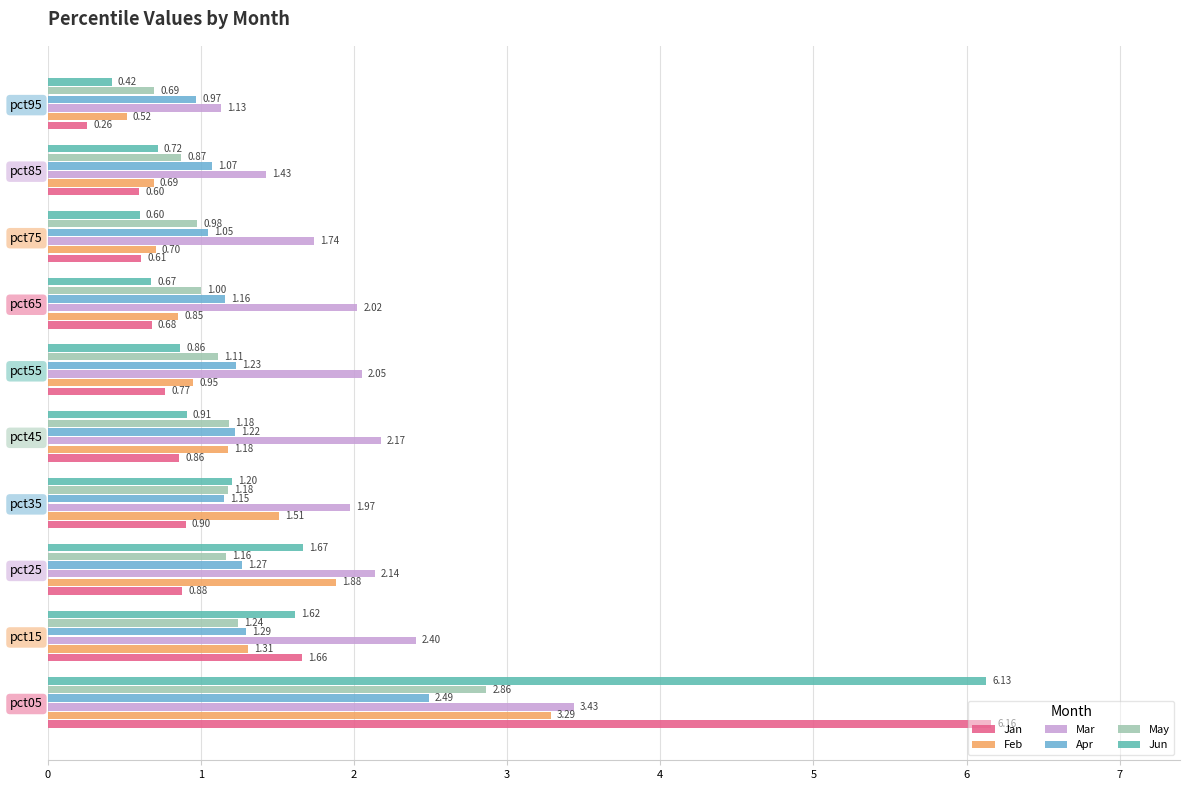

At pct15, list the series in order from smallest to largest.

May, Apr, Feb, Jun, Jan, Mar